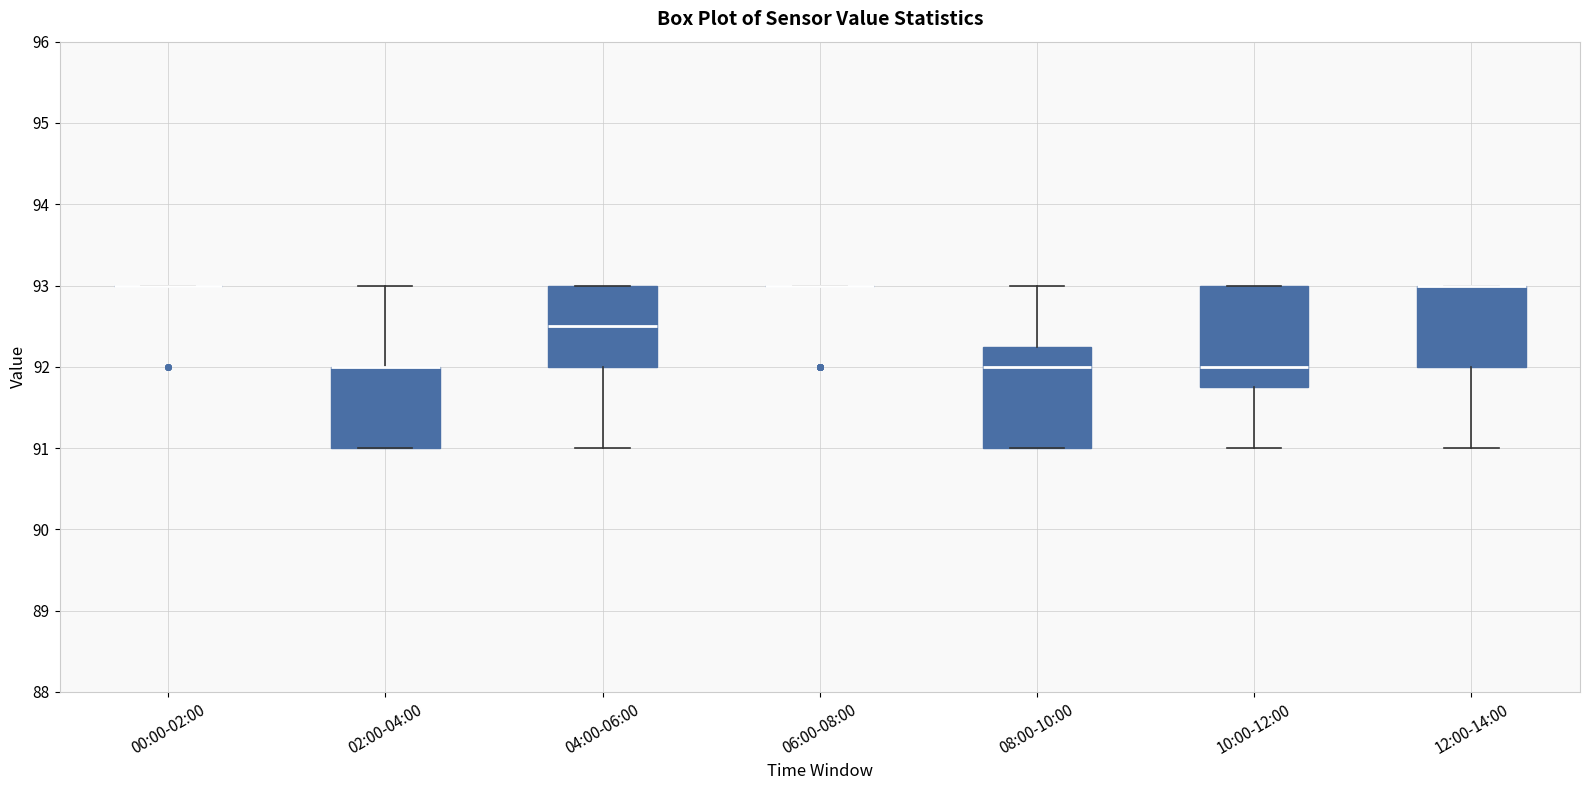

Reading left to right, read every box against the y-axis: the position of its median line, the range the box covers, and the ends of its whiskers. The values are not printed on the chart, so give them approximately, as read against the axis.

00:00-02:00: box collapsed to a line at 93.0, whiskers 93.0 to 93.0
02:00-04:00: median 92.0 (drawn on the box's upper edge), box 91.0 to 92.0, whiskers 91.0 to 93.0
04:00-06:00: median 92.5, box 92.0 to 93.0, whiskers 91.0 to 93.0
06:00-08:00: box collapsed to a line at 93.0, whiskers 93.0 to 93.0
08:00-10:00: median 92.0, box 91.0 to 92.3, whiskers 91.0 to 93.0
10:00-12:00: median 92.0, box 91.8 to 93.0, whiskers 91.0 to 93.0
12:00-14:00: median 93.0 (drawn on the box's upper edge), box 92.0 to 93.0, whiskers 91.0 to 93.0